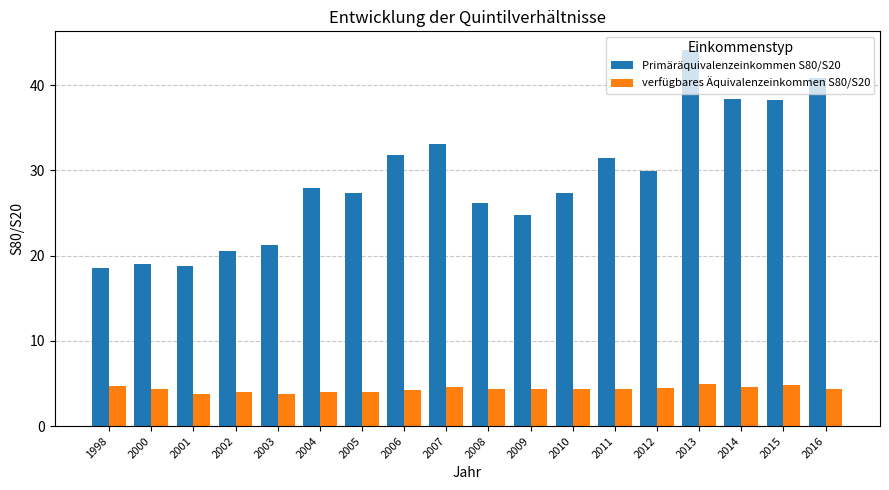

True or false: Primäräquivalenzeinkommen S80/S20 has a value of 27.9 at 2004.

True